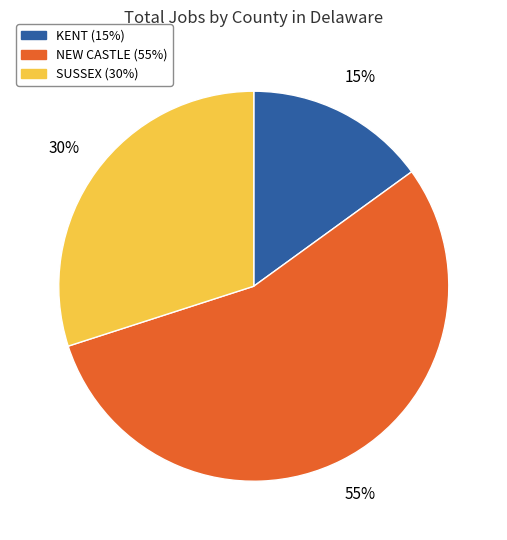

What percentage is the NEW CASTLE slice, to the nearest percent?

55%